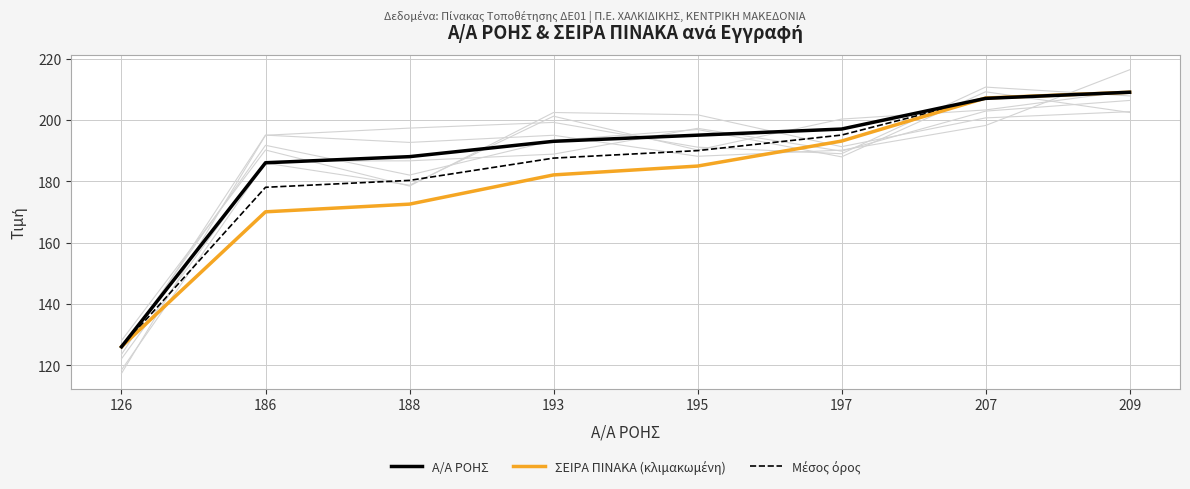

At how many categories does at least one series exceed 190?

5